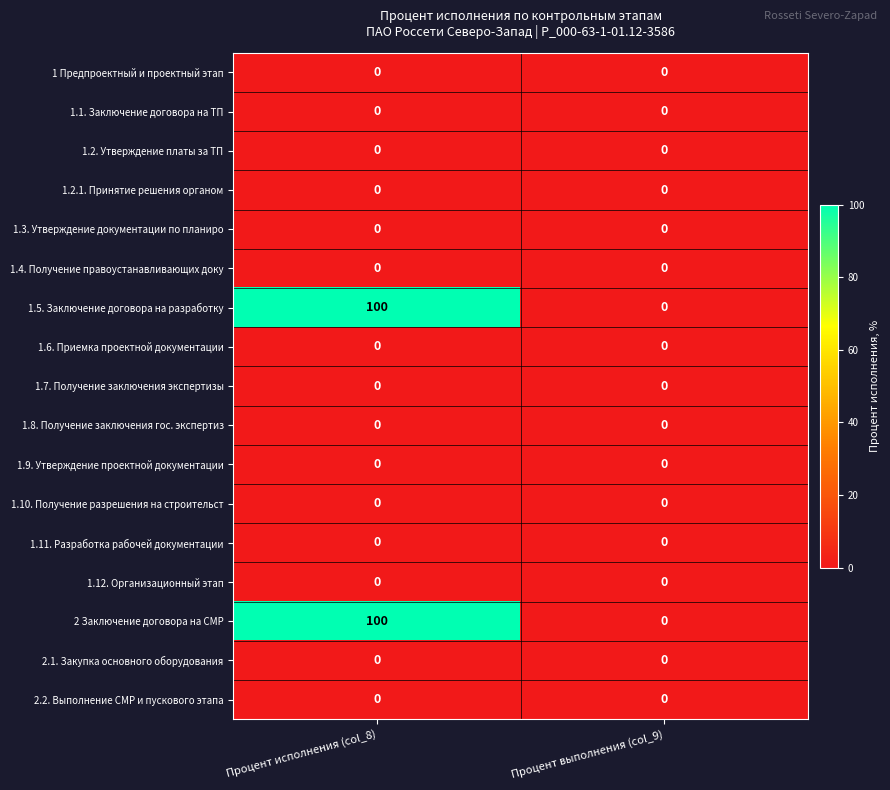

Is it true that 1.6. Приемка проектной документации equals 0 at Процент исполнения (col_8)?

True